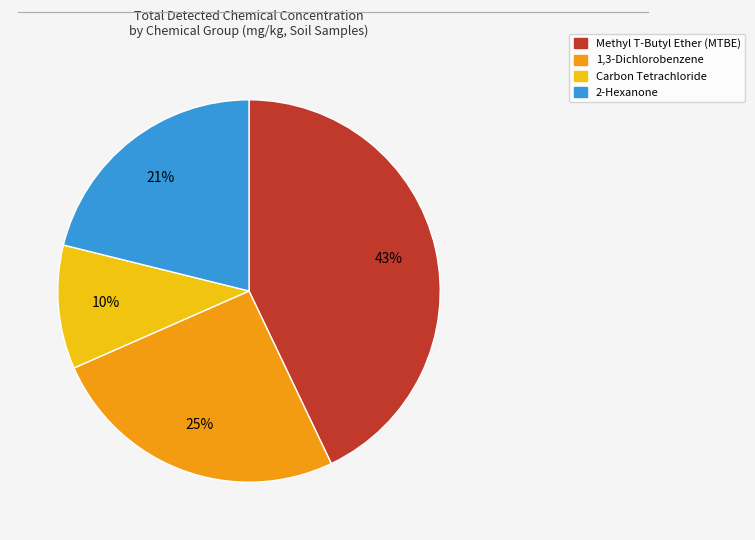

Does any single category account for the majority?

No